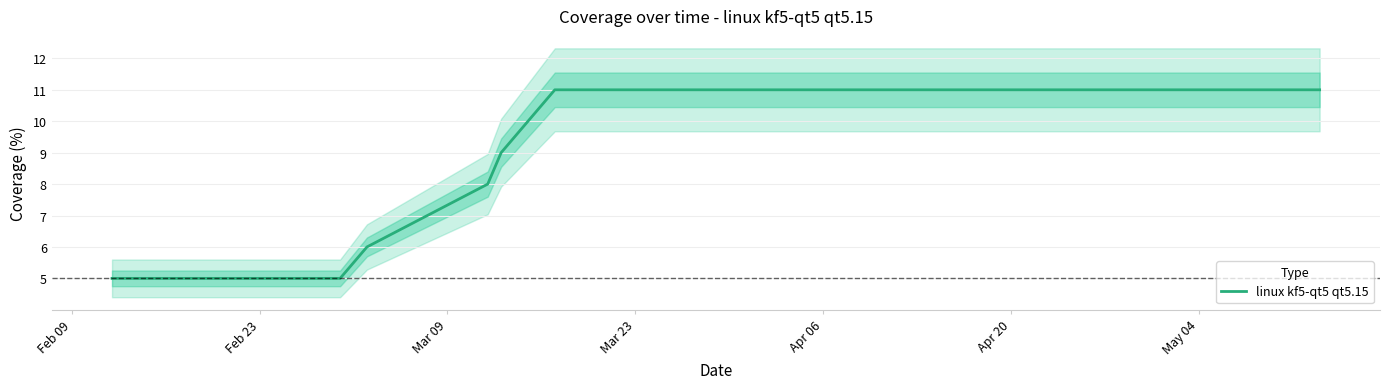

True or false: there are more than 2 points higher than both neighbors.

False